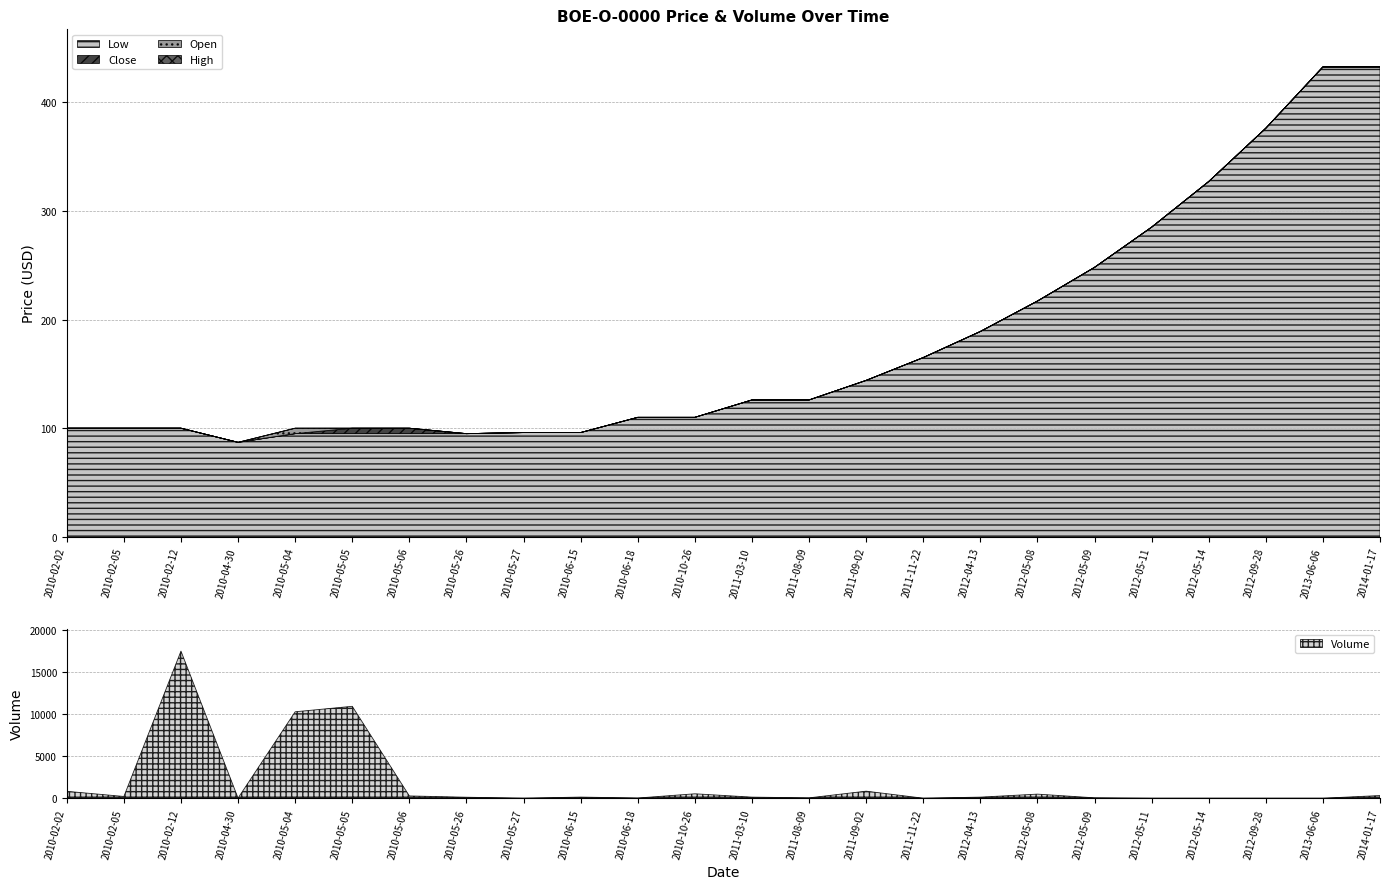

Which series has the largest total across all categories?

Volume